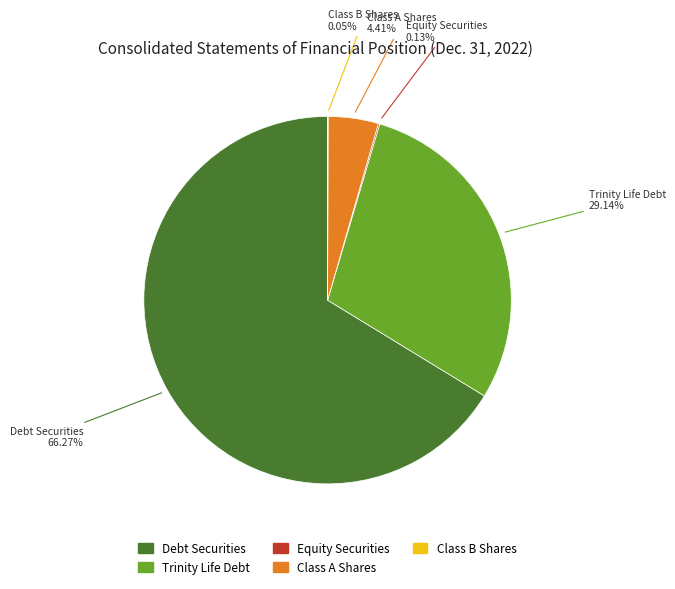

What is the majority slice?

Debt Securities